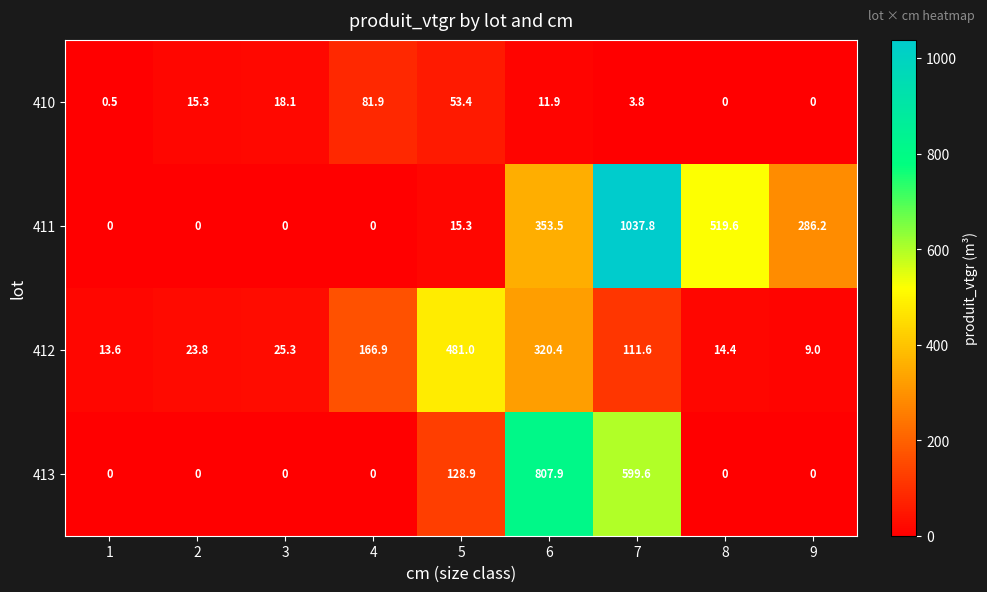

Is it true that 413 equals 599.6 at 7?

True